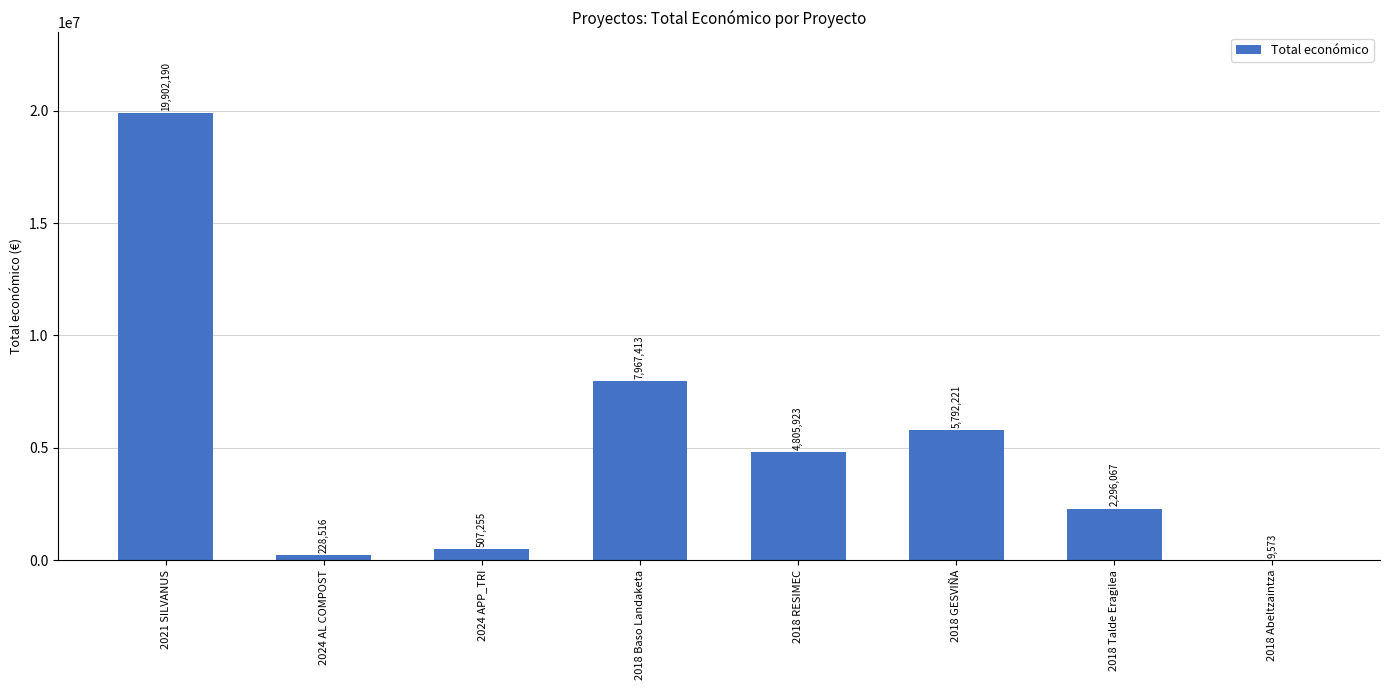

The chart shows a value of 635233 at 2018 Talde Eragilea. True or false?

False